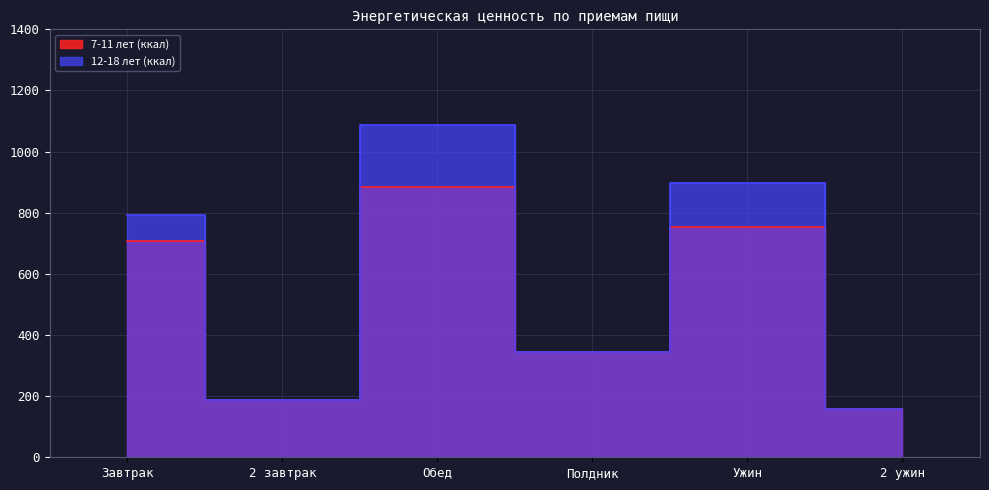

True or false: 7-11 лет (ккал) and 12-18 лет (ккал) intersect in this chart.

False